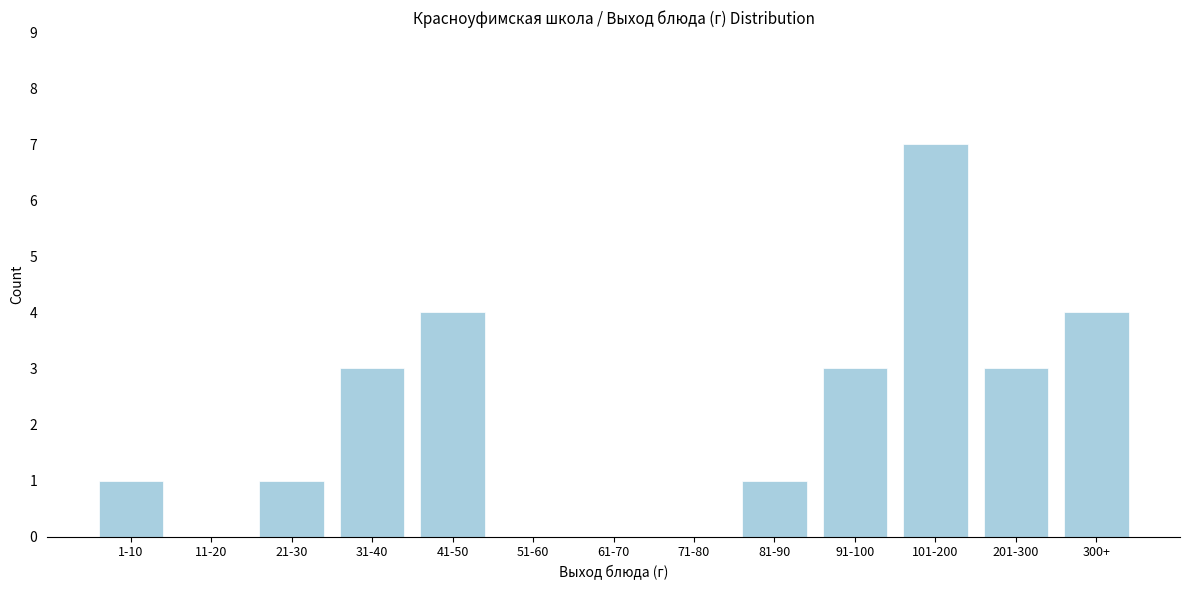

Reading right to left, transcribe all the data shown in this chart.

300+=4	201-300=3	101-200=7	91-100=3	81-90=1	71-80=0	61-70=0	51-60=0	41-50=4	31-40=3	21-30=1	11-20=0	1-10=1